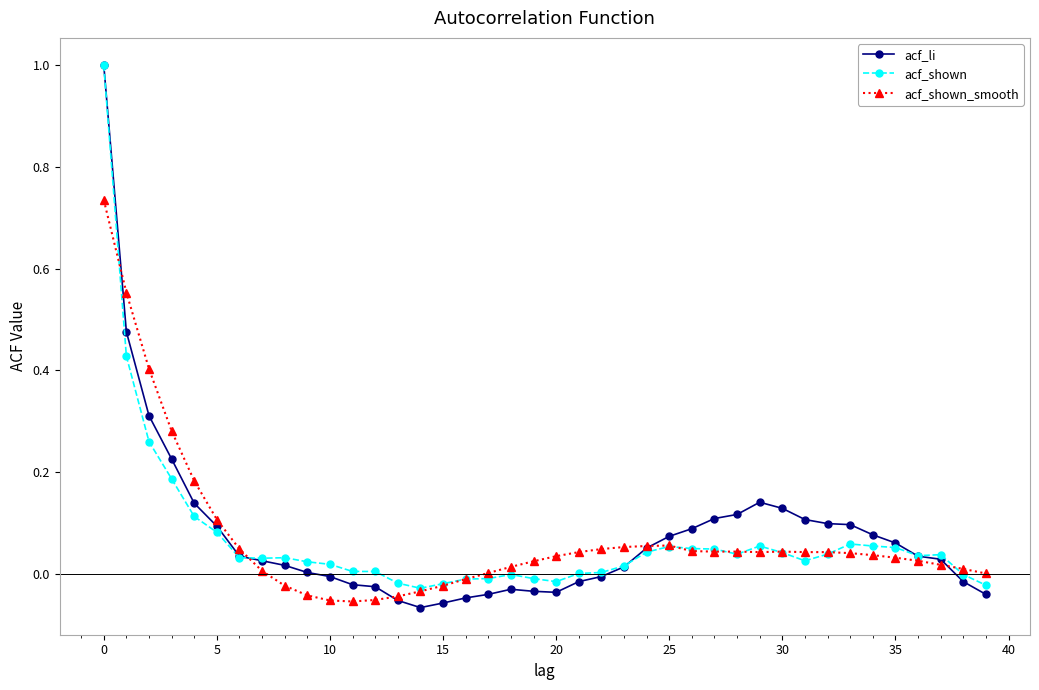

True or false: acf_shown has more than 2 interior local peaks.

True